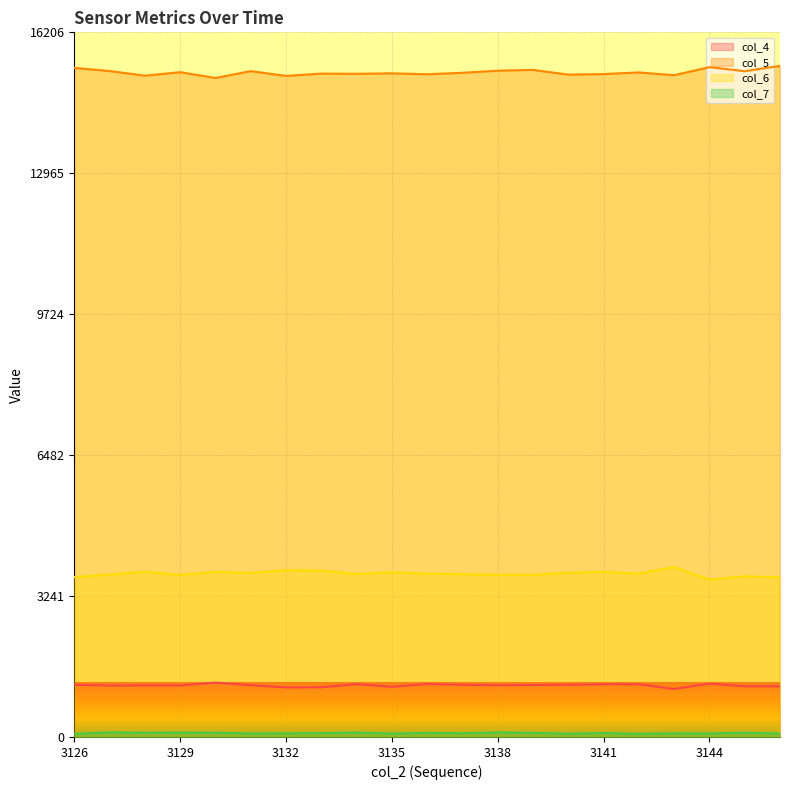

What is the maximum value for col_6?

3911